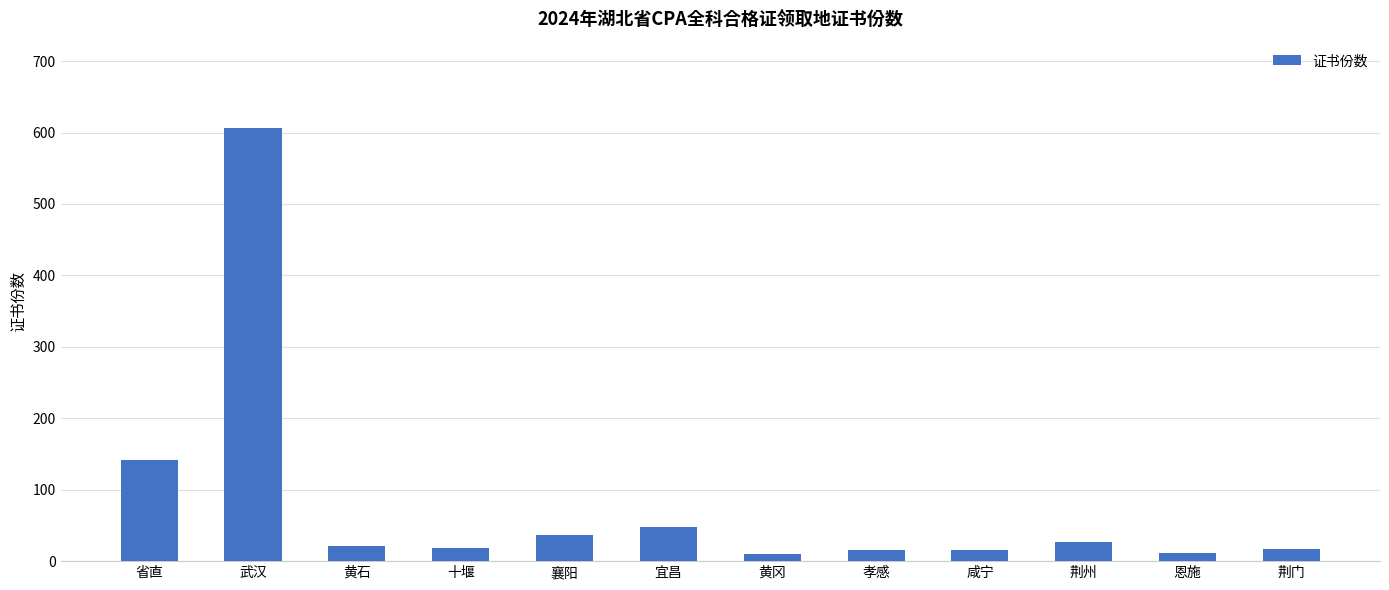

How many series are shown in this chart?

1